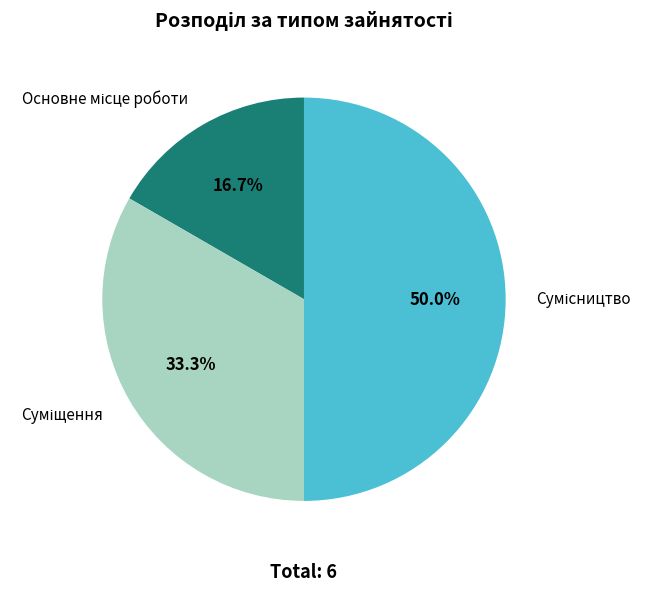

To the nearest percent, what is the difference between the largest and smallest slice percentages?

33%